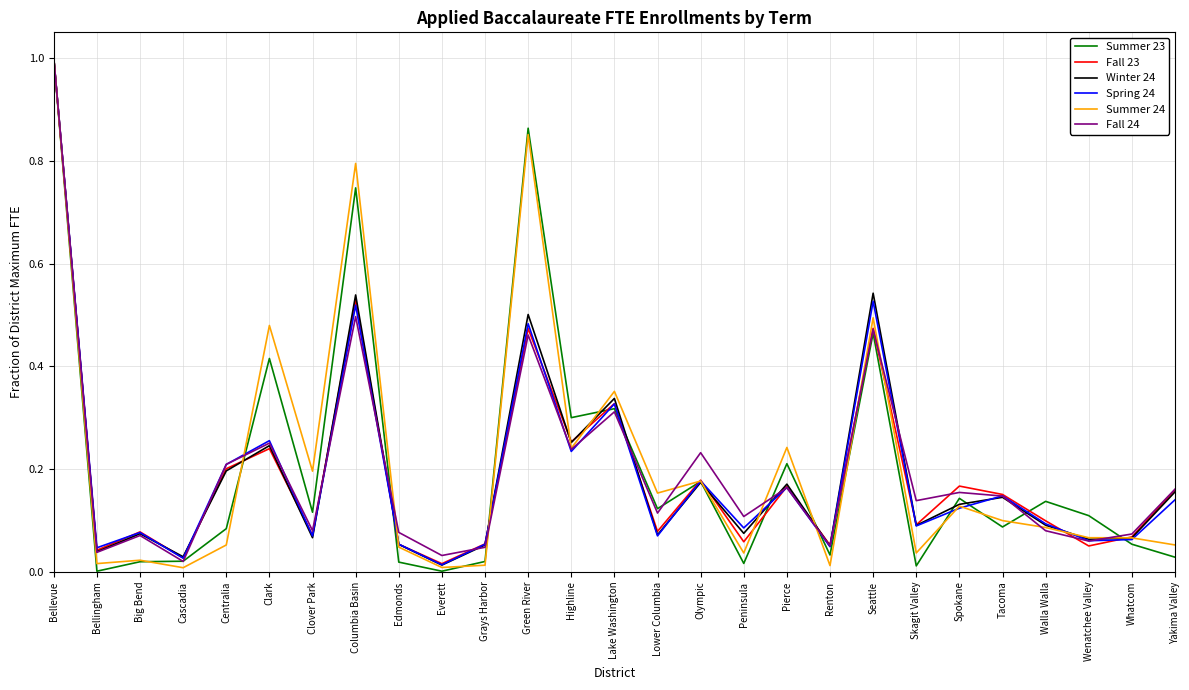

What is the difference between the second highest and second lowest values in the Summer 24 series?

0.8